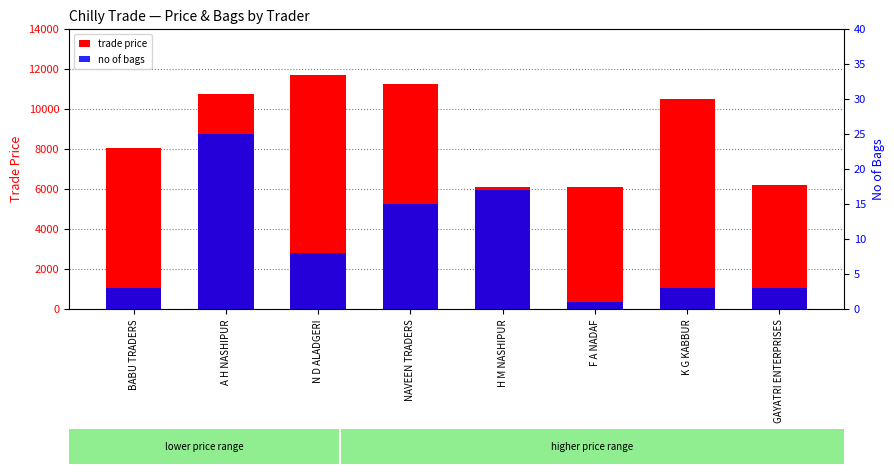

The no of bags series shows 12 at N D ALADGERI. True or false?

False